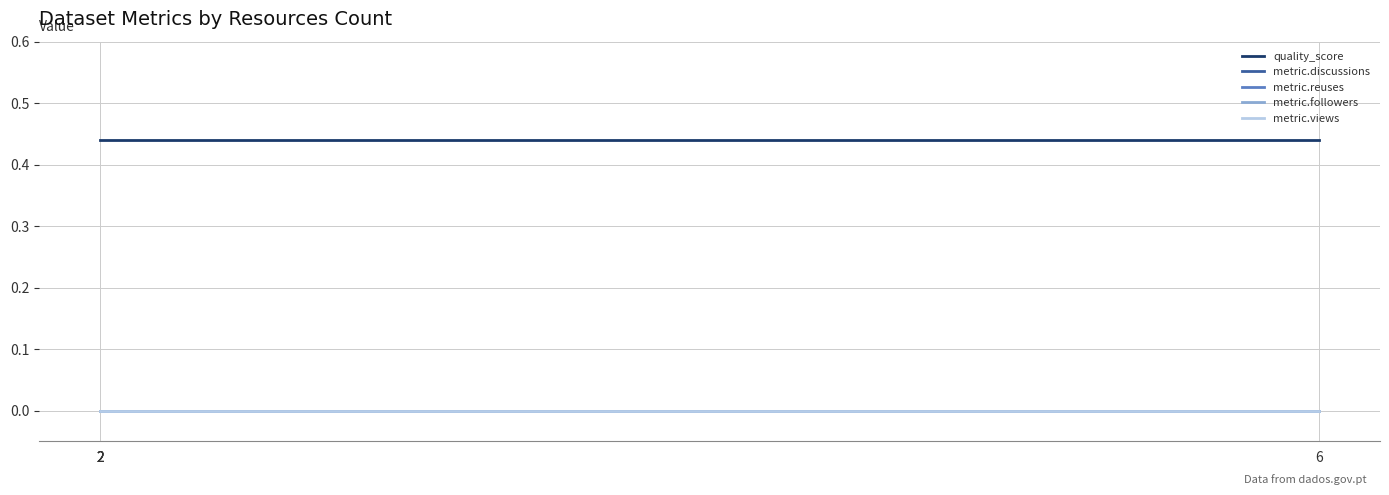

How many lines are shown in the chart?

5